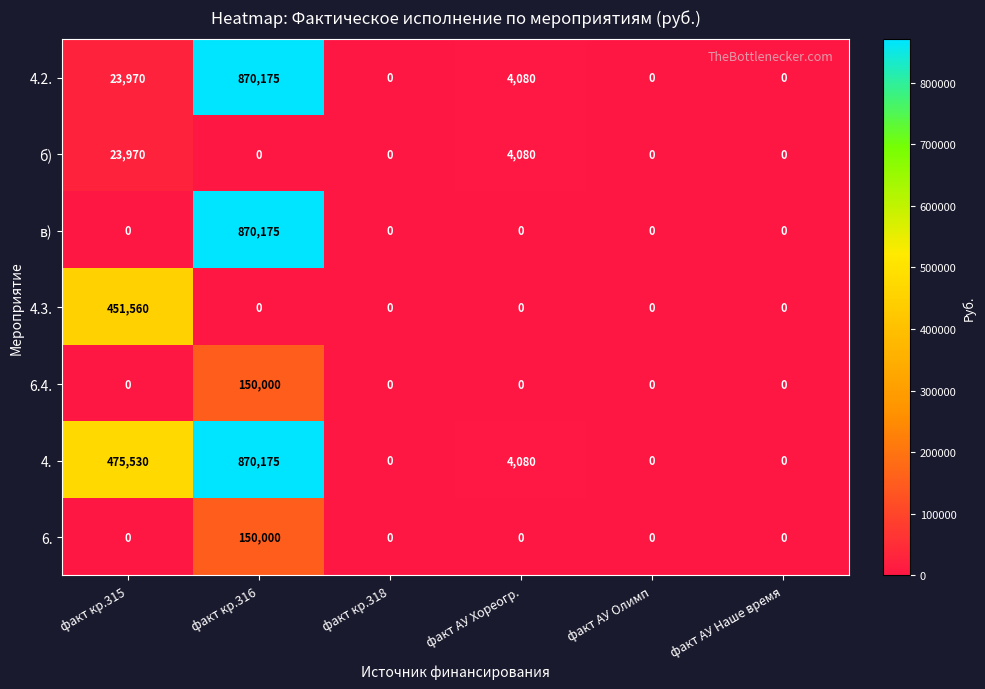

Read the б) value at факт АУ Хореогр., to the nearest 10.

4080